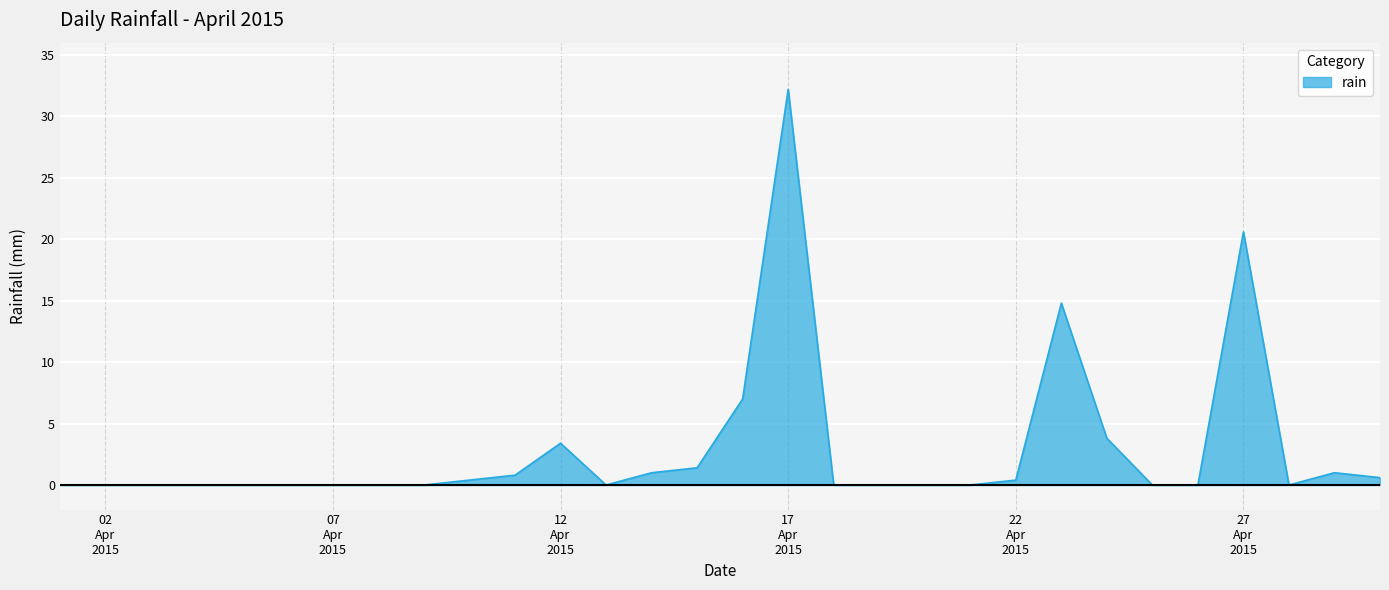

What is the maximum value shown in the chart?

32.2